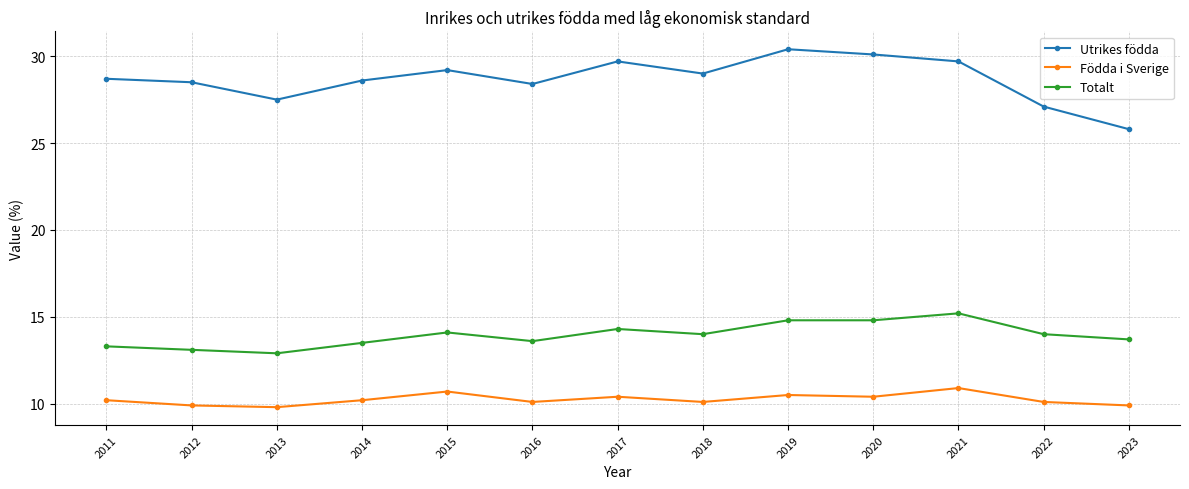

True or false: Totalt and Utrikes födda intersect in this chart.

False